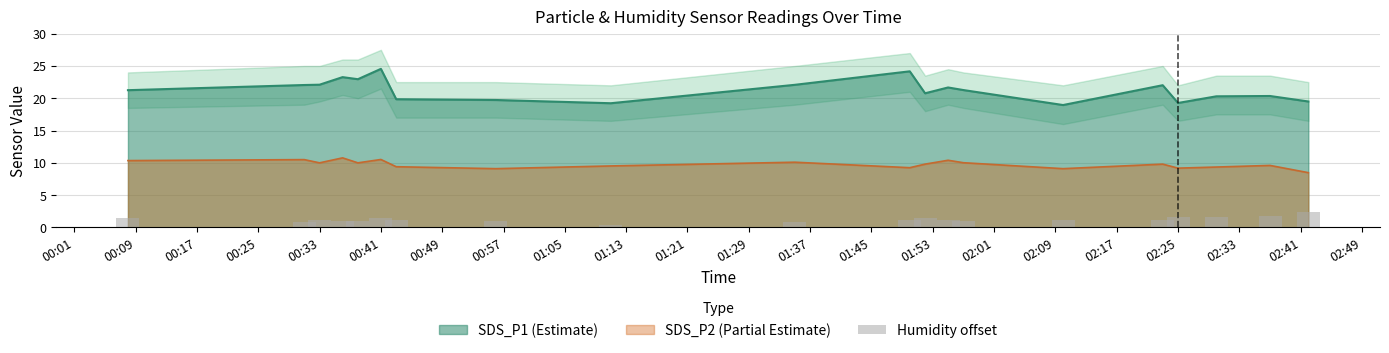

True or false: SDS_P1 (Estimate) and SDS_P2 (Partial Estimate) intersect in this chart.

False